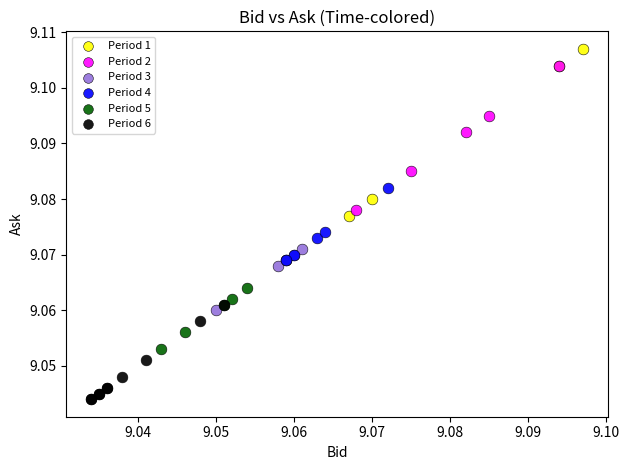

Which series contains the highest Y value?

Period 1